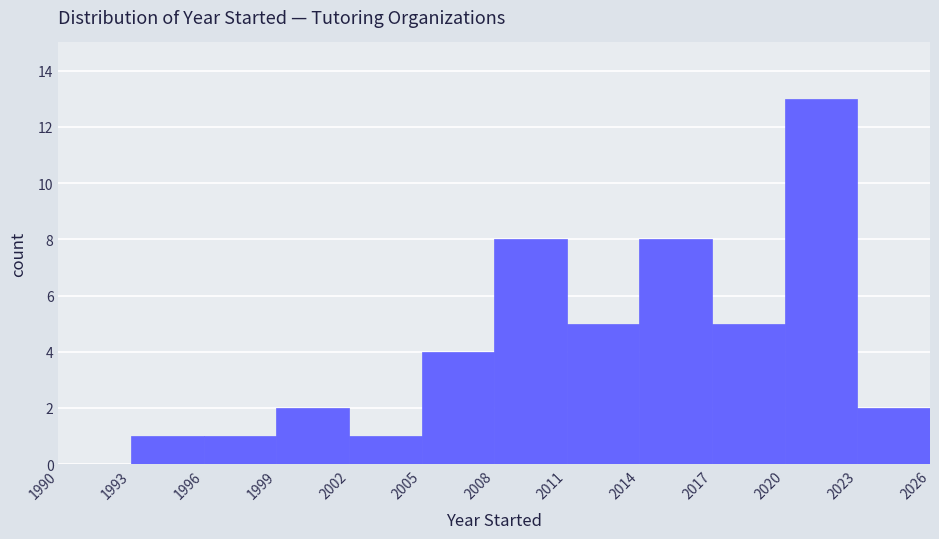

Reading left to right, list every bar in this chart as the range it spans on the x-axis followed by its height. The values are not printed on the chart, so give them approximately, as read against the axis.

1990 to 1993: 0
1993 to 1996: 1
1996 to 1999: 1
1999 to 2002: 2
2002 to 2005: 1
2005 to 2008: 4
2008 to 2011: 8
2011 to 2014: 5
2014 to 2017: 8
2017 to 2020: 5
2020 to 2023: 13
2023 to 2026: 2